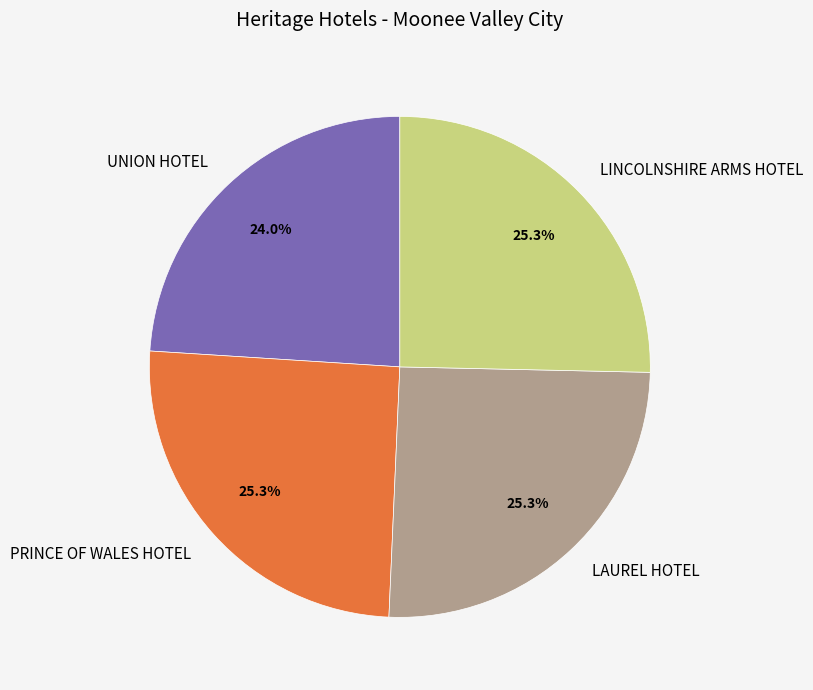

The PRINCE OF WALES HOTEL slice represents 16% of the pie. True or false?

False